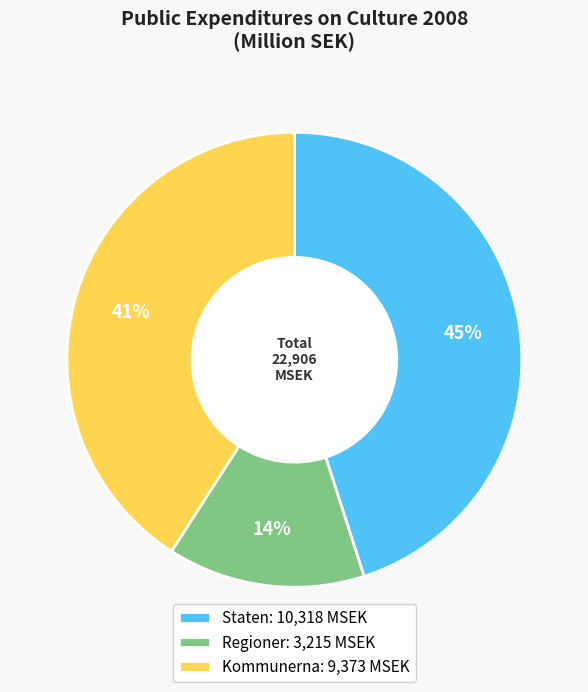

To the nearest percent, what portion does Regioner: 3,215 MSEK represent?

14%